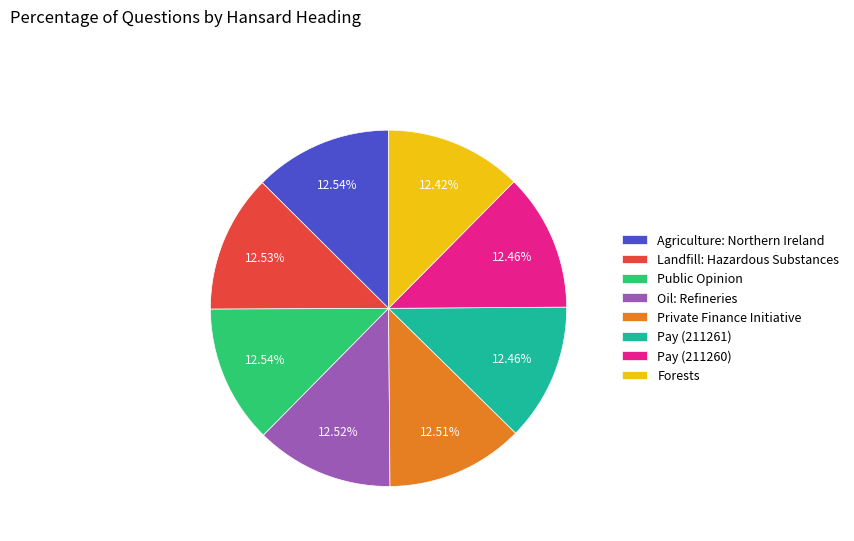

To the nearest percent, what percentage of the pie is Public Opinion?

13%